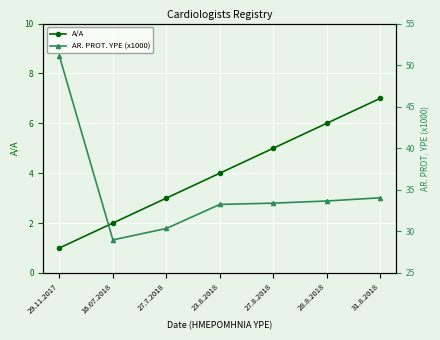

Reading right to left, transcribe all the data shown in this chart.

A/A: 7.0	6.0	5.0	4.0	3.0	2.0	1.0
AR. PROT. YPE (x1000): 34.0	33.7	33.4	33.2	30.3	29.0	51.1